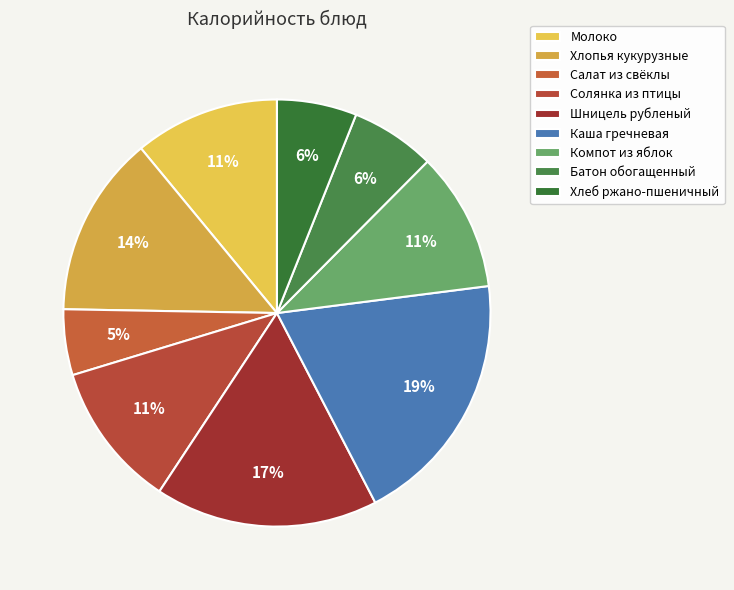

The Компот из яблок slice represents 11% of the pie. True or false?

True